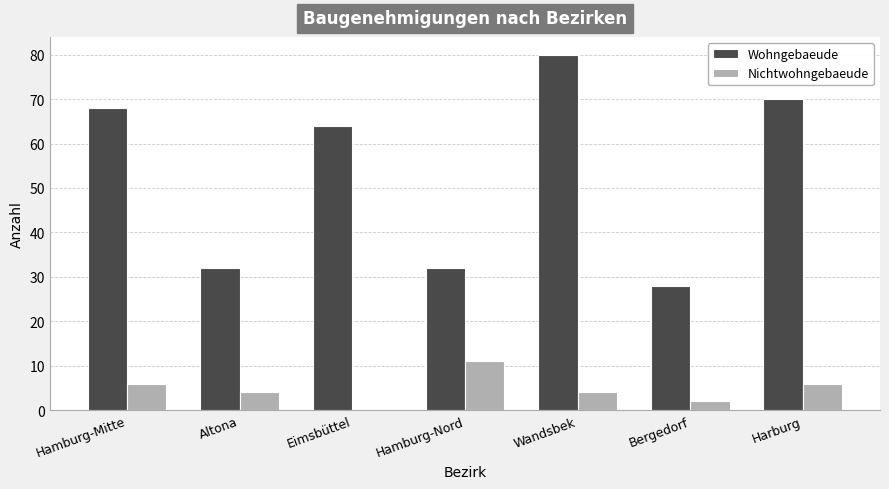

Where is Wohngebaeude nearest to the value 54?

Eimsbüttel